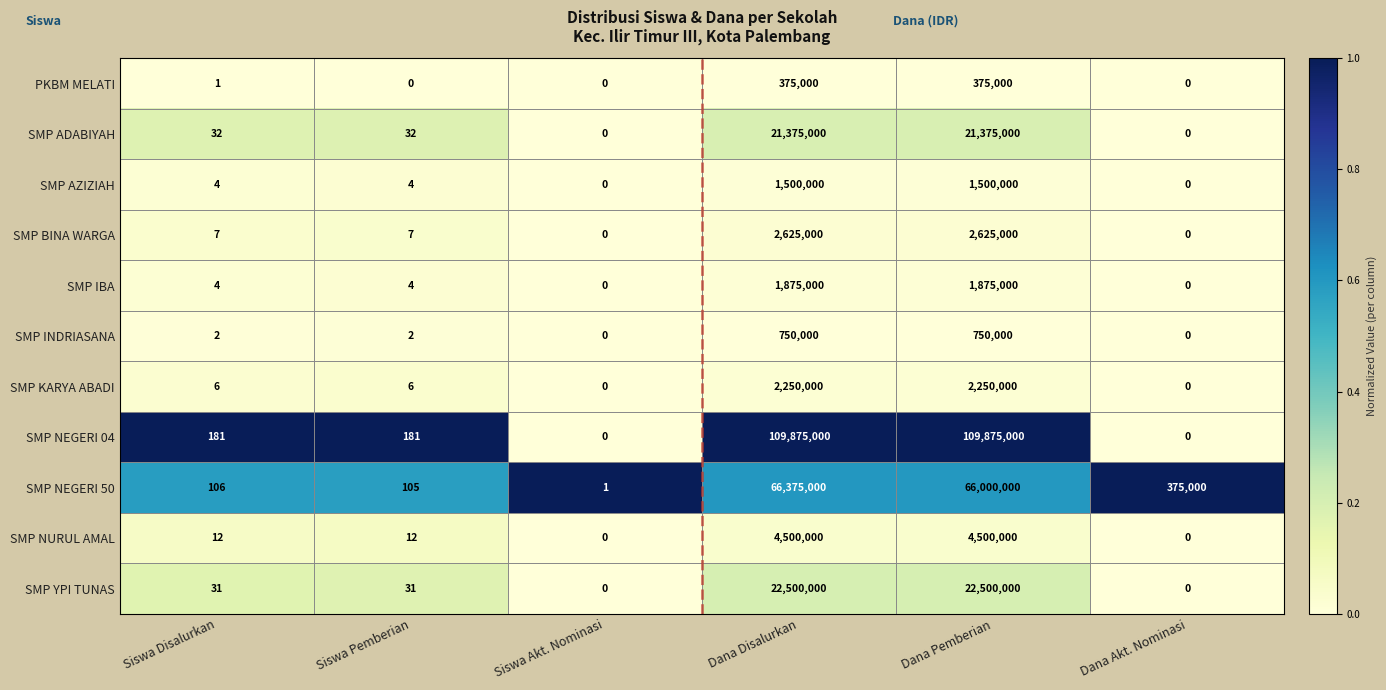

What is the maximum value for SMP KARYA ABADI?

2250000